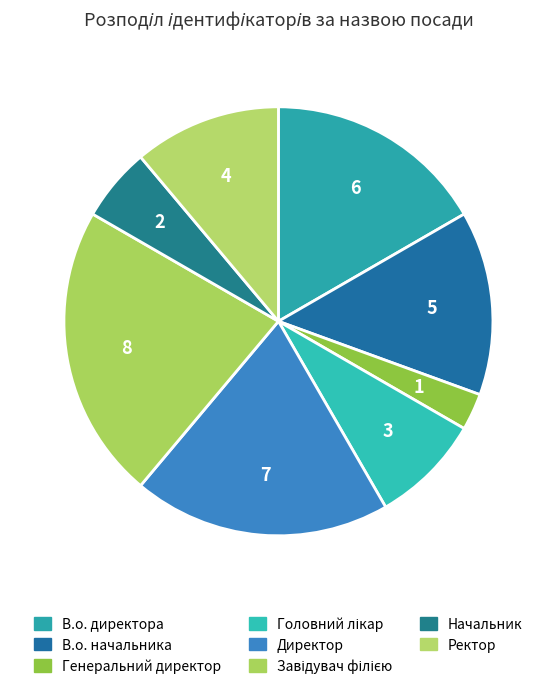

Rank the categories by value from lowest to highest.

Генеральний директор, Начальник, Головний лікар, Ректор, В.о. начальника, В.о. директора, Директор, Завідувач філією